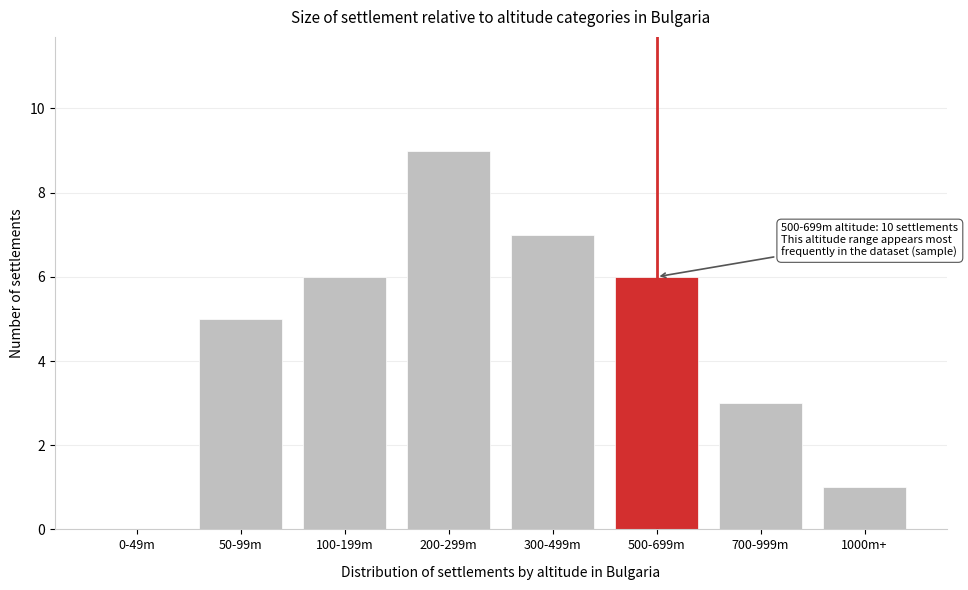

Reading left to right, transcribe all the data shown in this chart.

0-49m=0	50-99m=5	100-199m=6	200-299m=9	300-499m=7	500-699m=6	700-999m=3	1000m+=1